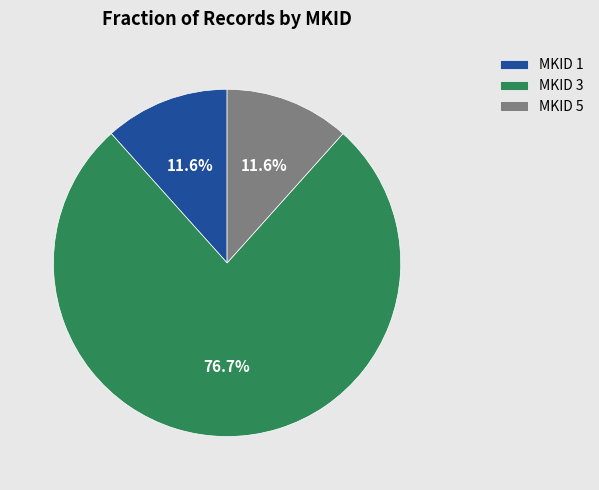

What is the total percentage of MKID 3 and MKID 5?

88.4%